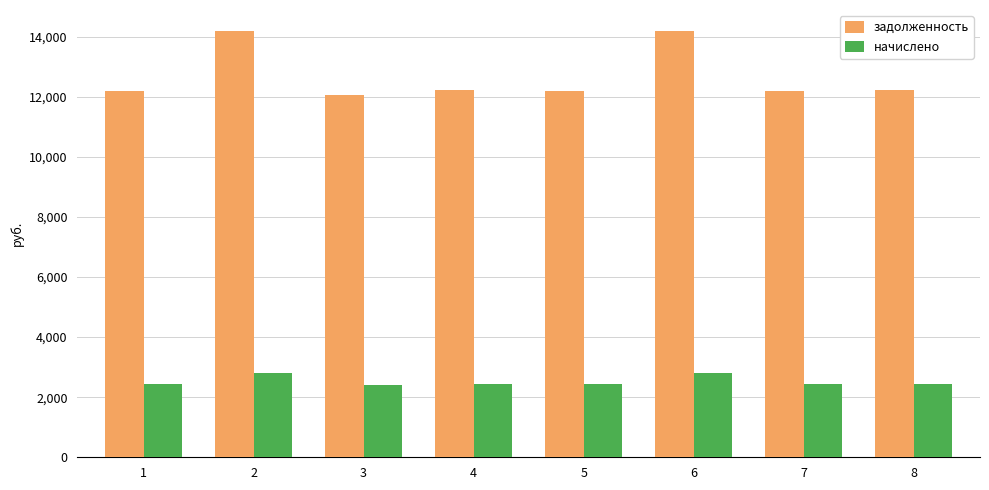

Which series changed the most between 2 and 5?

задолженность